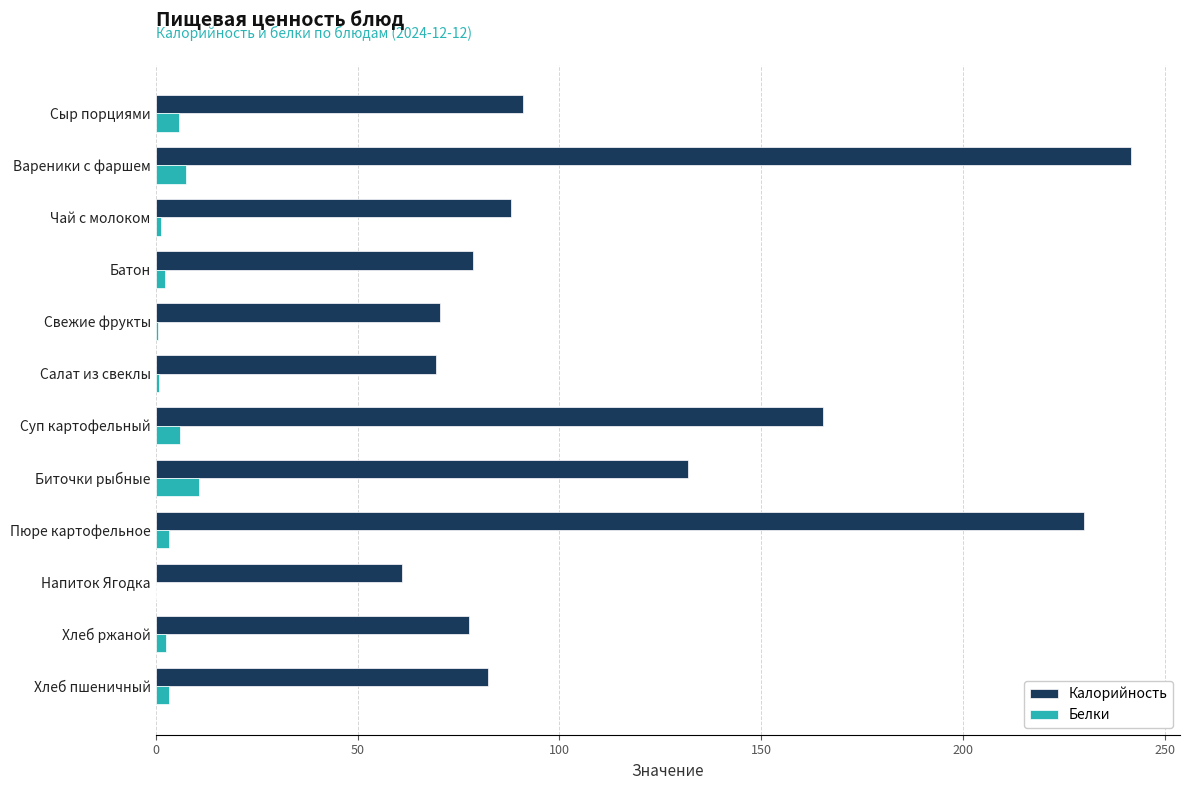

What is the sum of all Белки values?

44.2